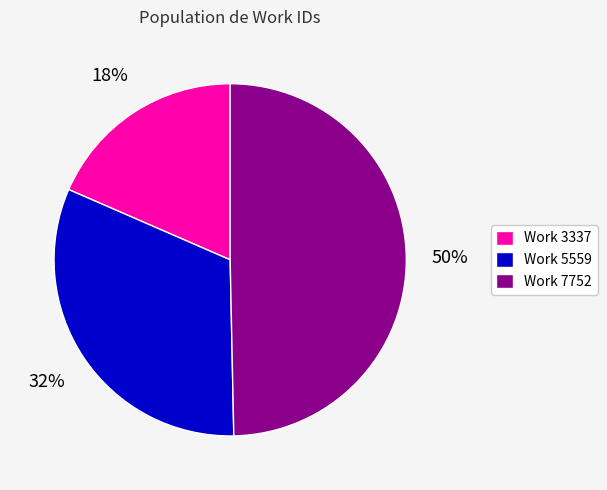

How many segments does this pie chart have?

3